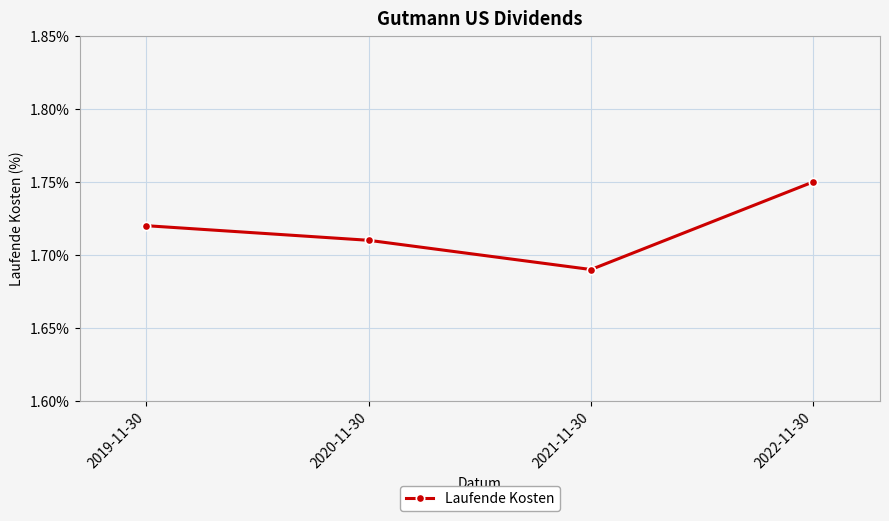

How many values are between 1 and 2?

4